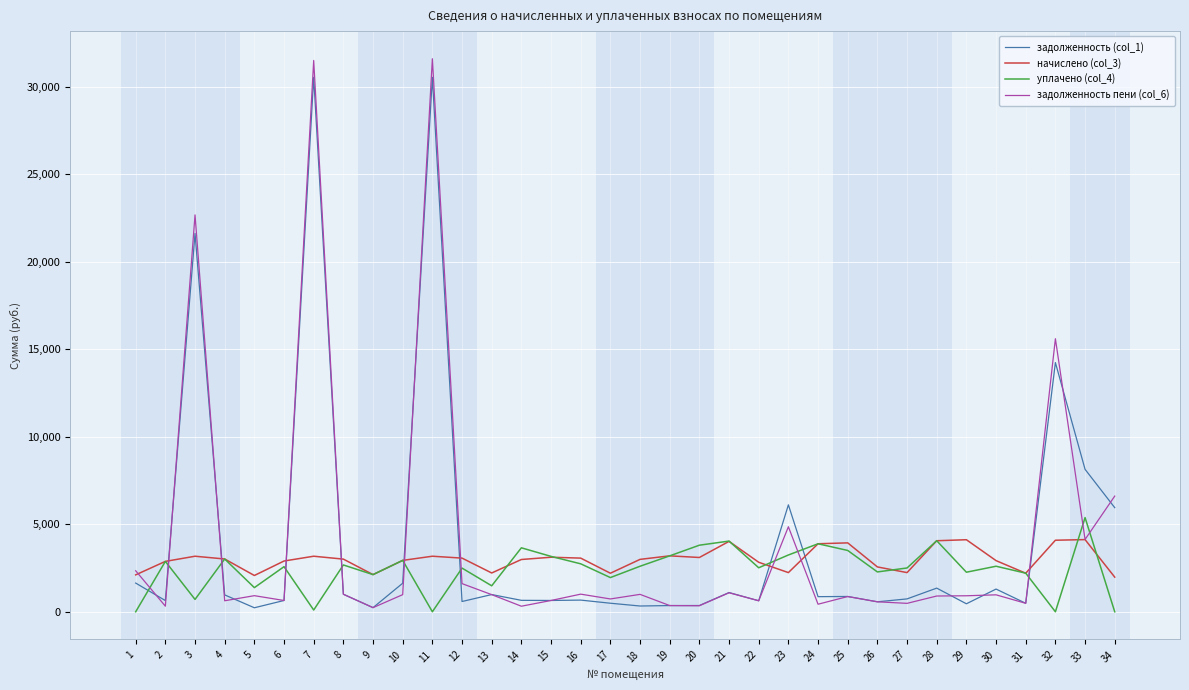

Which series ends up on top after the final intersection of уплачено (col_4) and начислено (col_3)?

начислено (col_3)